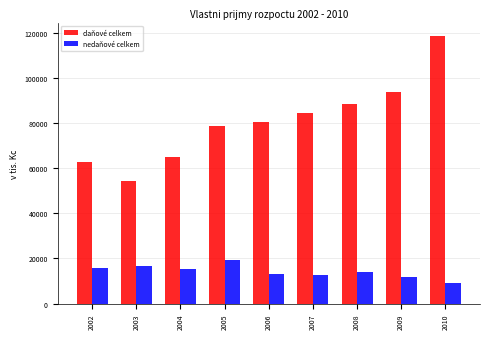

Reading right to left, extract all data points from this chart.

daňové celkem: 118555.0	93625.0	88280.0	84369.1	80367.6	78453.4	65124.0	54410.0	62615.0
nedaňové celkem: 9083.0	11733.0	14193.9	12700.0	13300.0	19510.0	15350.0	16785.0	15956.1